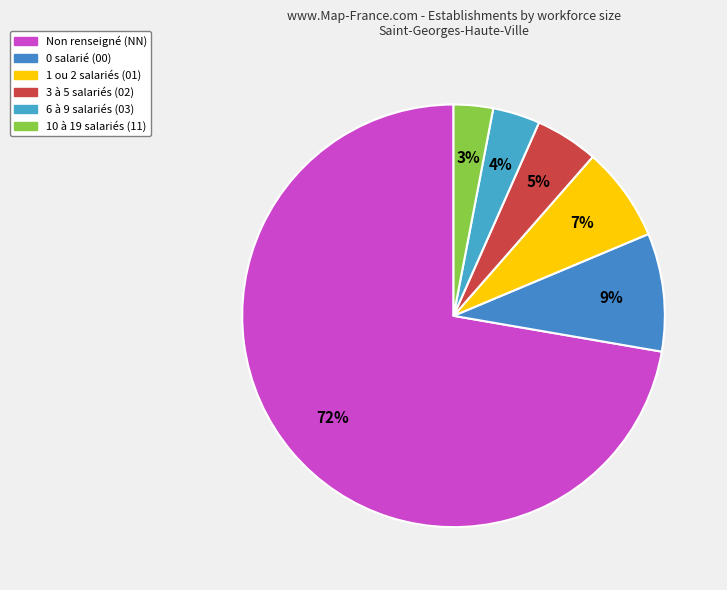

Count the number of slices in the pie.

6